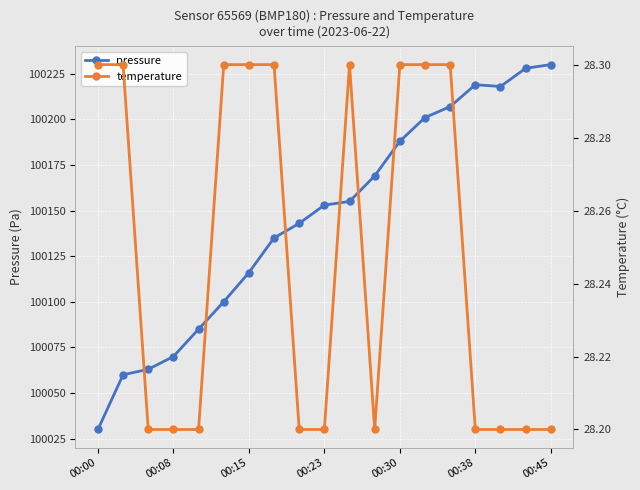

How many data points in pressure are above 100153?

9